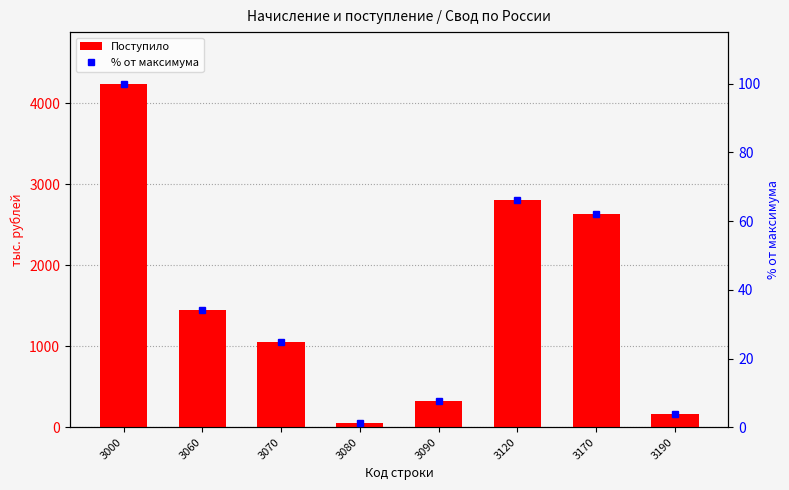

Which series has the widest spread of values?

Поступило